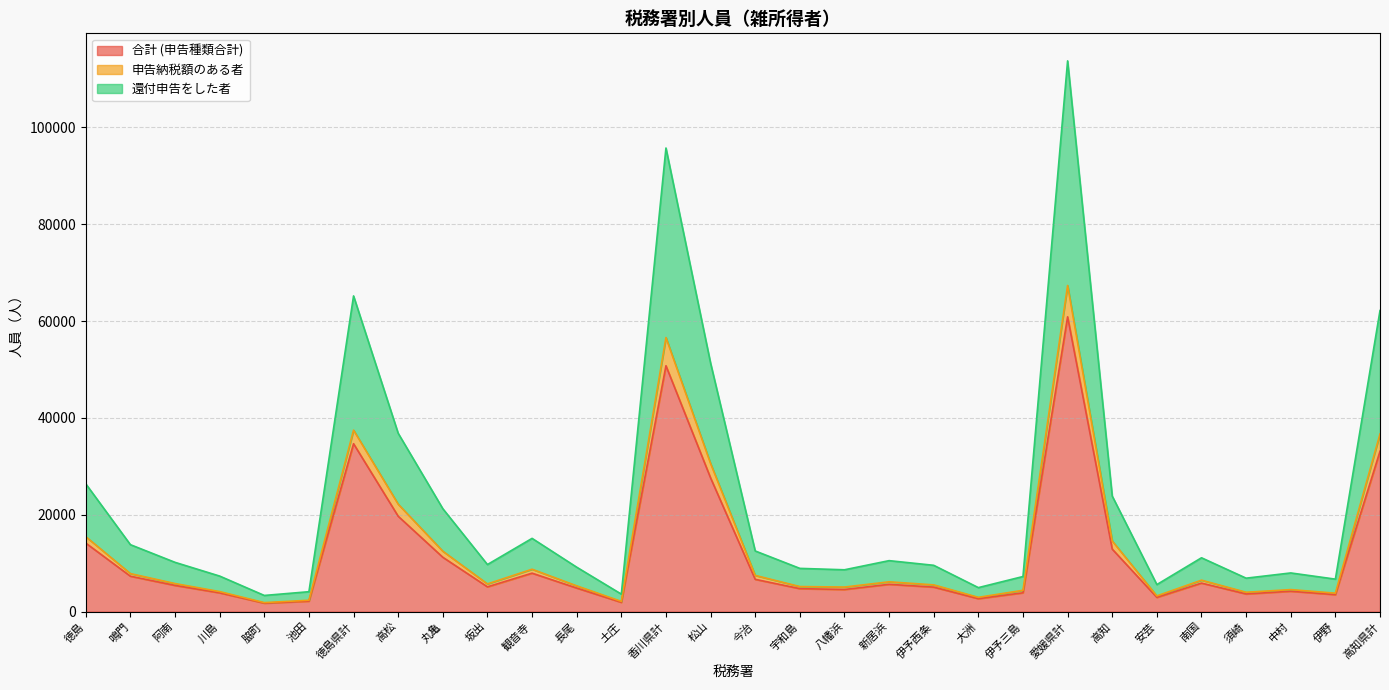

Reading left to right, transcribe all the data shown in this chart.

合計 (申告種類合計): 徳島=14155	鳴門=7315	阿南=5416	川島=3881	脇町=1750	池田=2159	徳島県計=34676	高松=19700	丸亀=11228	坂出=5119	観音寺=7944	長尾=4872	土庄=1918	香川県計=50781	松山=27615	今治=6672	宇和島=4750	八幡浜=4572	新居浜=5642	伊予西条=5066	大洲=2677	伊予三島=3892	愛媛県計=60886	高知=12911	安芸=2943	南国=5892	須崎=3651	中村=4211	伊野=3511	高知県計=33119
申告納税額のある者: 徳島=15478	鳴門=7855	阿南=5797	川島=4139	脇町=1862	池田=2351	徳島県計=37482	高松=22194	丸亀=12485	坂出=5723	観音寺=8758	長尾=5325	土庄=2112	香川県計=56597	松山=30584	今治=7482	宇和島=5177	八幡浜=5077	新居浜=6158	伊予西条=5524	大洲=2953	伊予三島=4406	愛媛県計=67361	高知=14591	安芸=3247	南国=6497	須崎=3998	中村=4550	伊野=3813	高知県計=36696
還付申告をした者: 徳島=26394	鳴門=13827	阿南=10179	川島=7343	脇町=3341	池田=4115	徳島県計=65199	高松=36833	丸亀=21261	坂出=9724	観音寺=15130	長尾=9180	土庄=3618	香川県計=95746	松山=51330	今治=12529	宇和島=8933	八幡浜=8643	新居浜=10530	伊予西条=9567	大洲=4959	伊予三島=7250	愛媛県計=113741	高知=23859	安芸=5589	南国=11122	須崎=6910	中村=7990	伊野=6711	高知県計=62181